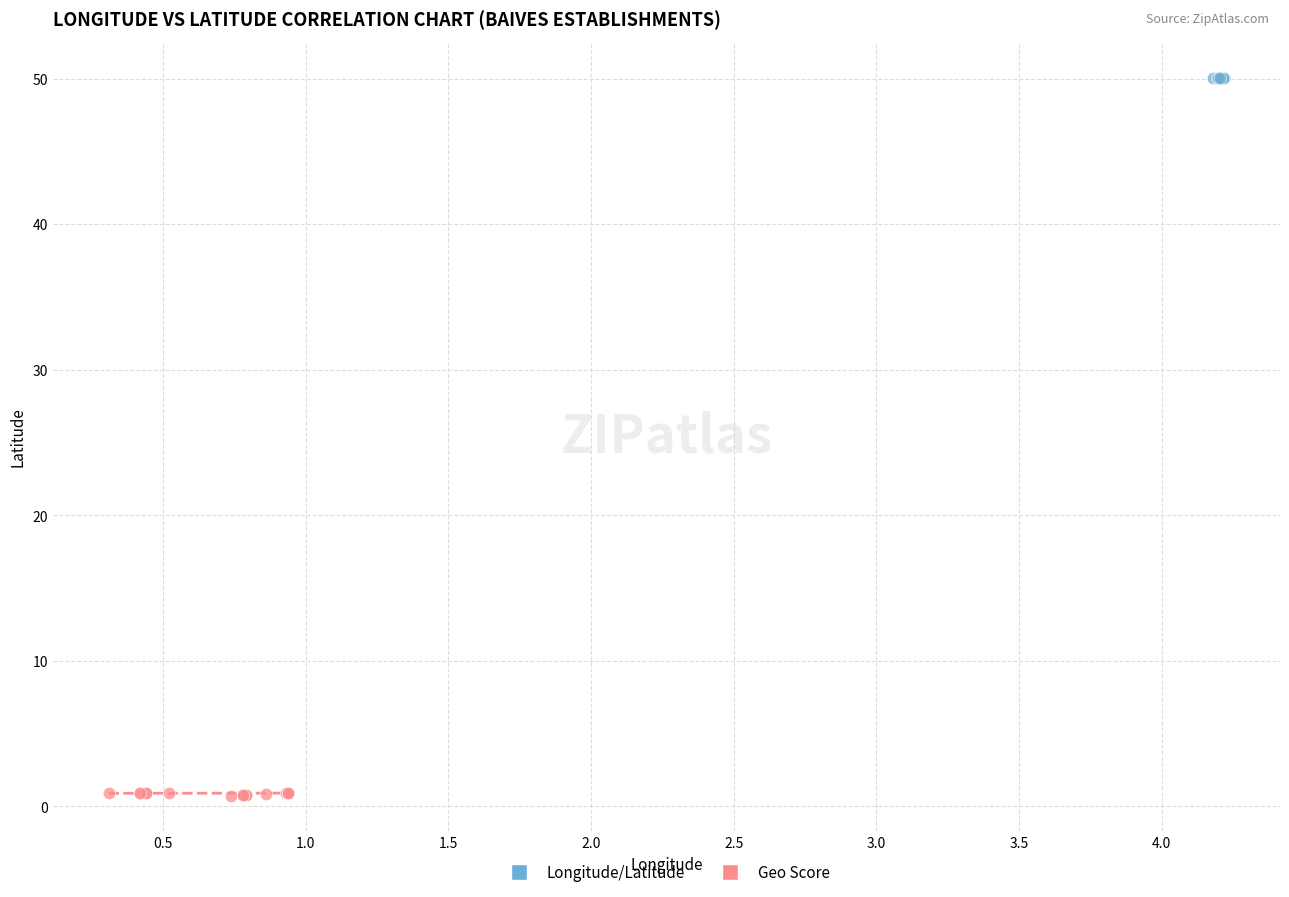

Which series has the widest spread of Y values?

Geo Score